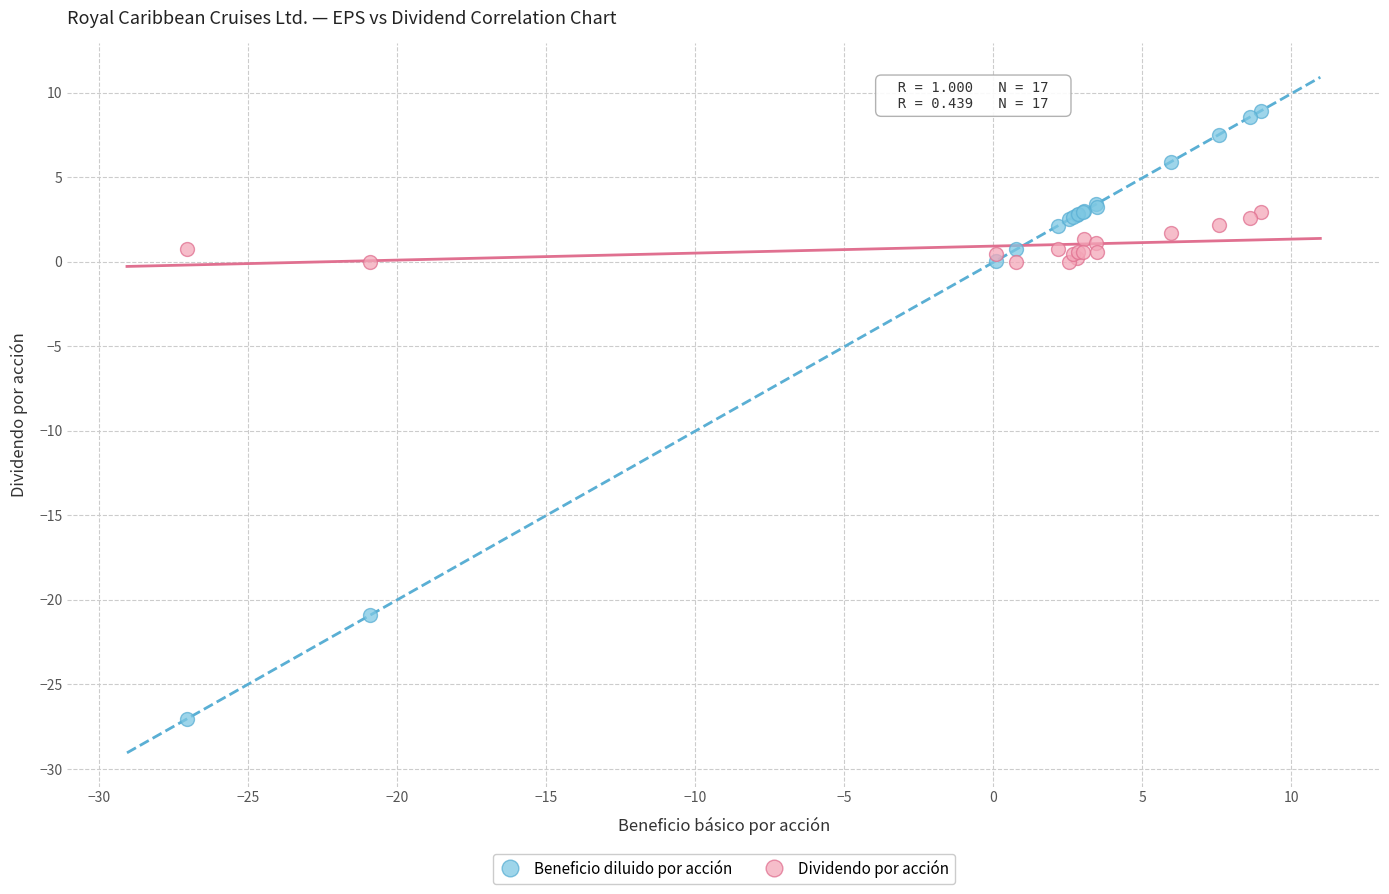

Which series reaches the maximum Y coordinate?

Beneficio diluido por acción